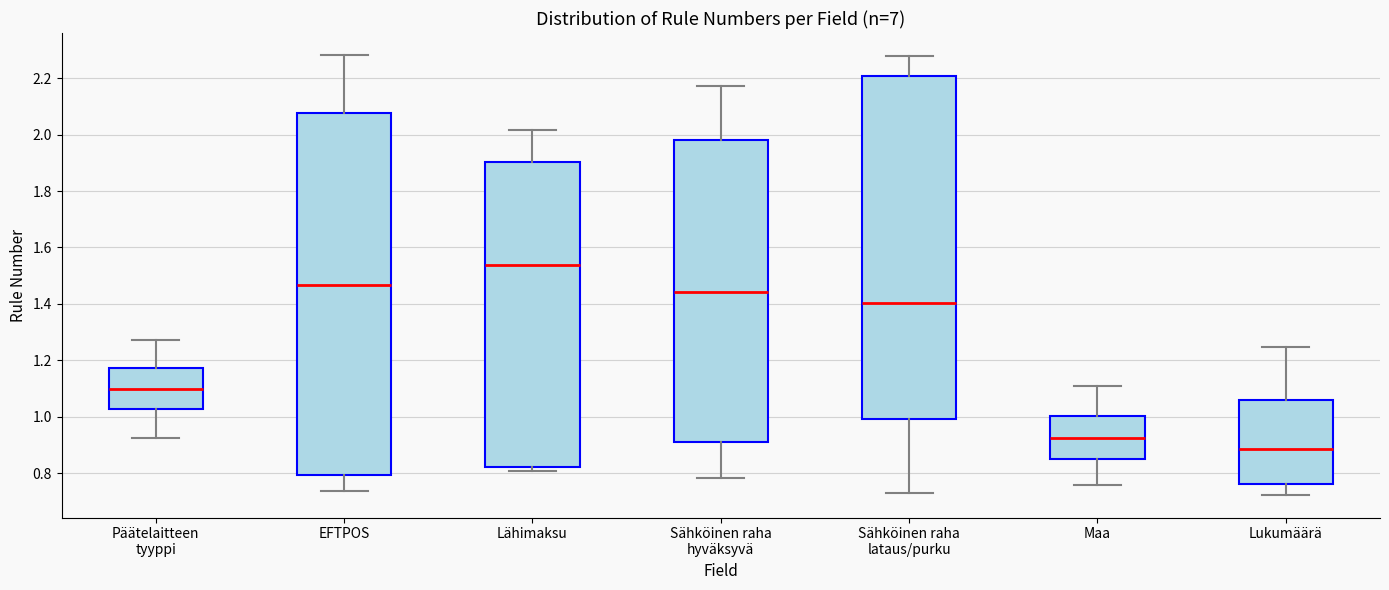

Which box has the highest median line?

Lähimaksu